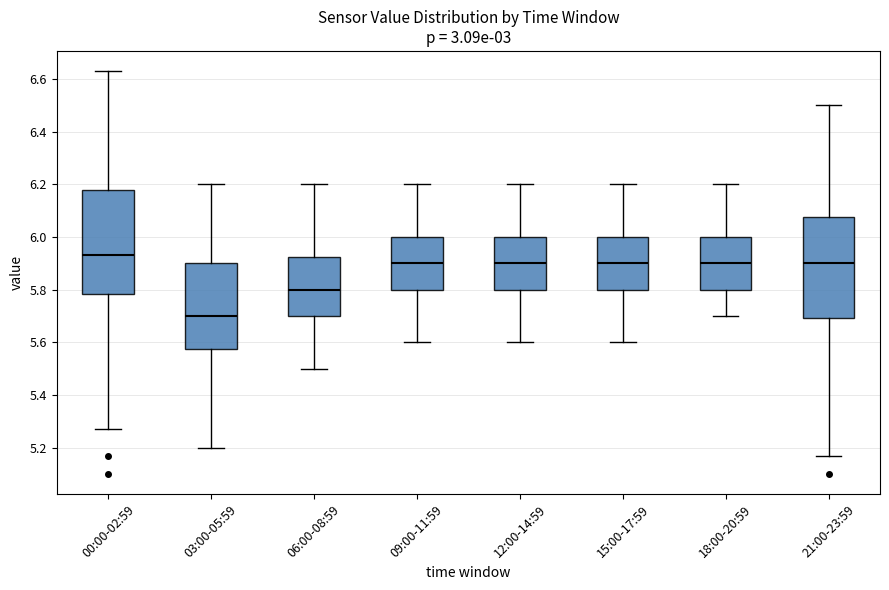

Where does the median line of the box for 09:00-11:59 sit on the y-axis? The values are not printed on the chart, so give them approximately, as read against the axis.

5.90